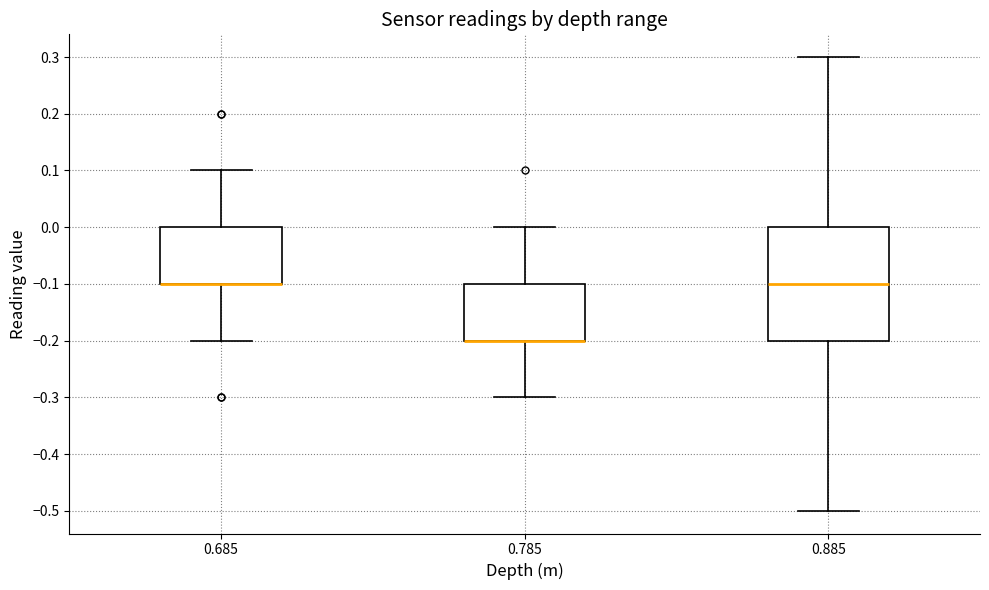

Reading left to right, read every box against the y-axis: the position of its median line, the range the box covers, and the ends of its whiskers. The values are not printed on the chart, so give them approximately, as read against the axis.

0.685: median -0.1 (drawn on the box's lower edge), box -0.1 to 0.0, whiskers -0.2 to 0.1
0.785: median -0.2 (drawn on the box's lower edge), box -0.2 to -0.1, whiskers -0.3 to 0.0
0.885: median -0.1, box -0.2 to 0.0, whiskers -0.5 to 0.3